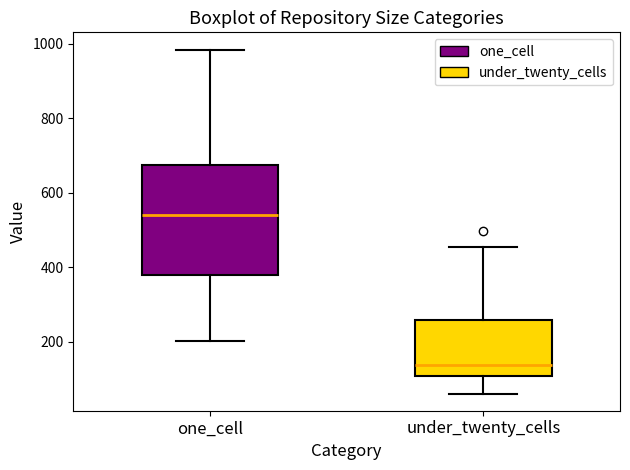

Reading left to right, read every box against the y-axis: the position of its median line, the range the box covers, and the ends of its whiskers. The values are not printed on the chart, so give them approximately, as read against the axis.

one_cell: median 540, box 380 to 680, whiskers 200 to 980
under_twenty_cells: median 140, box 100 to 260, whiskers 60 to 460